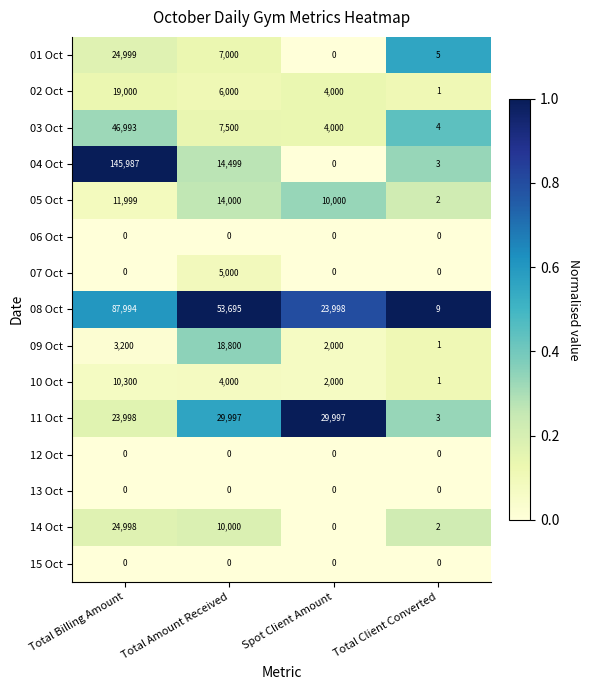

Which series has the largest total across all categories?

08 Oct